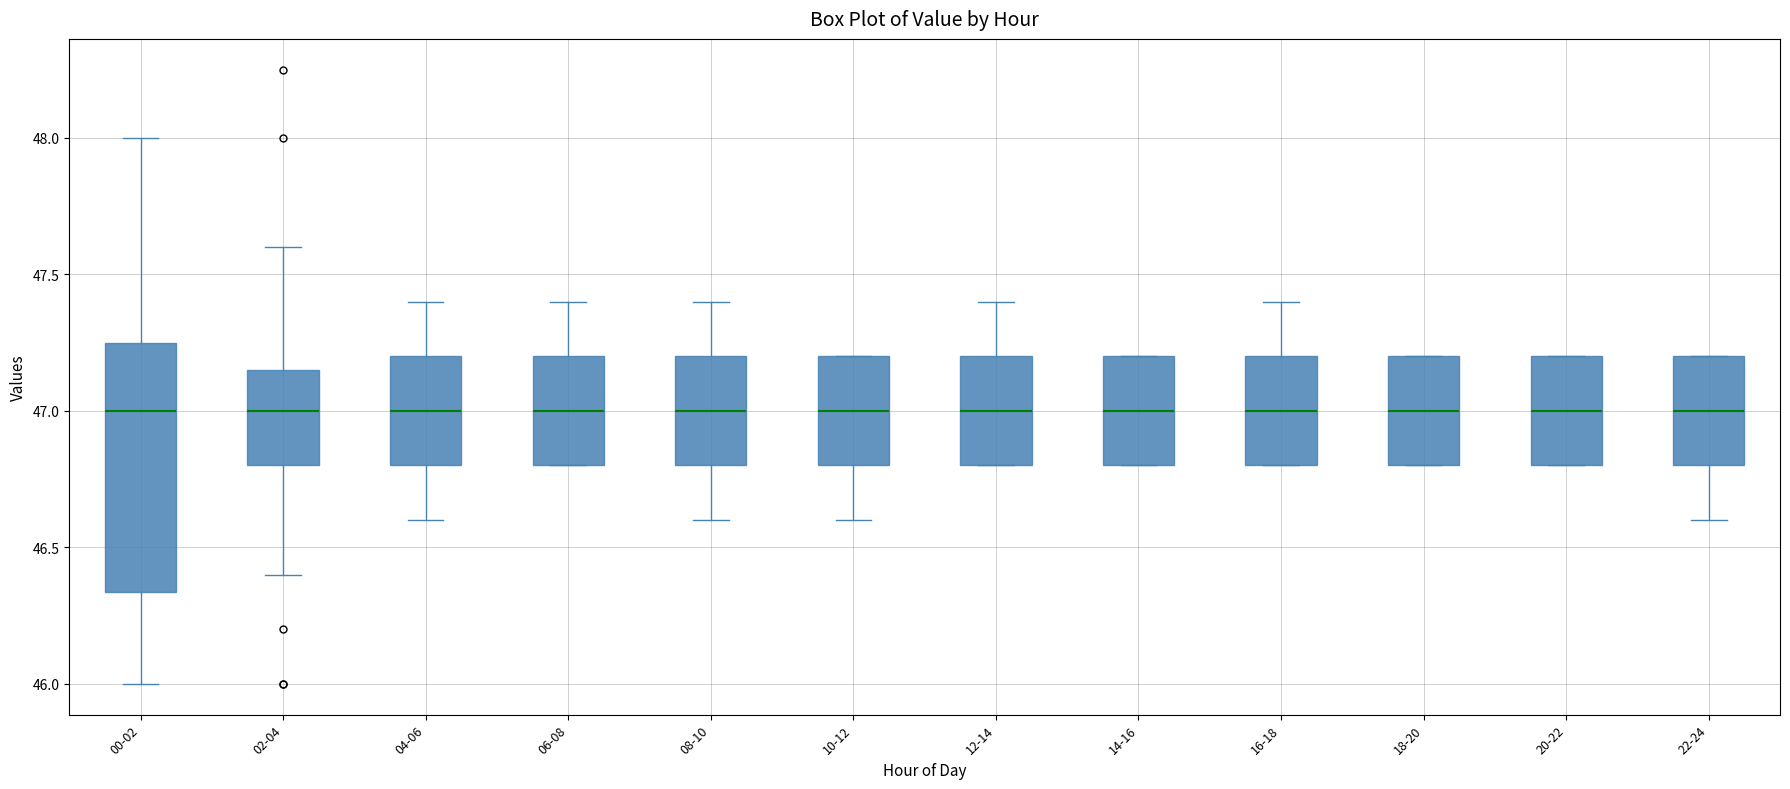

Where is the lower edge of the box for 00-02 on the y-axis? The values are not printed on the chart, so give them approximately, as read against the axis.

46.35